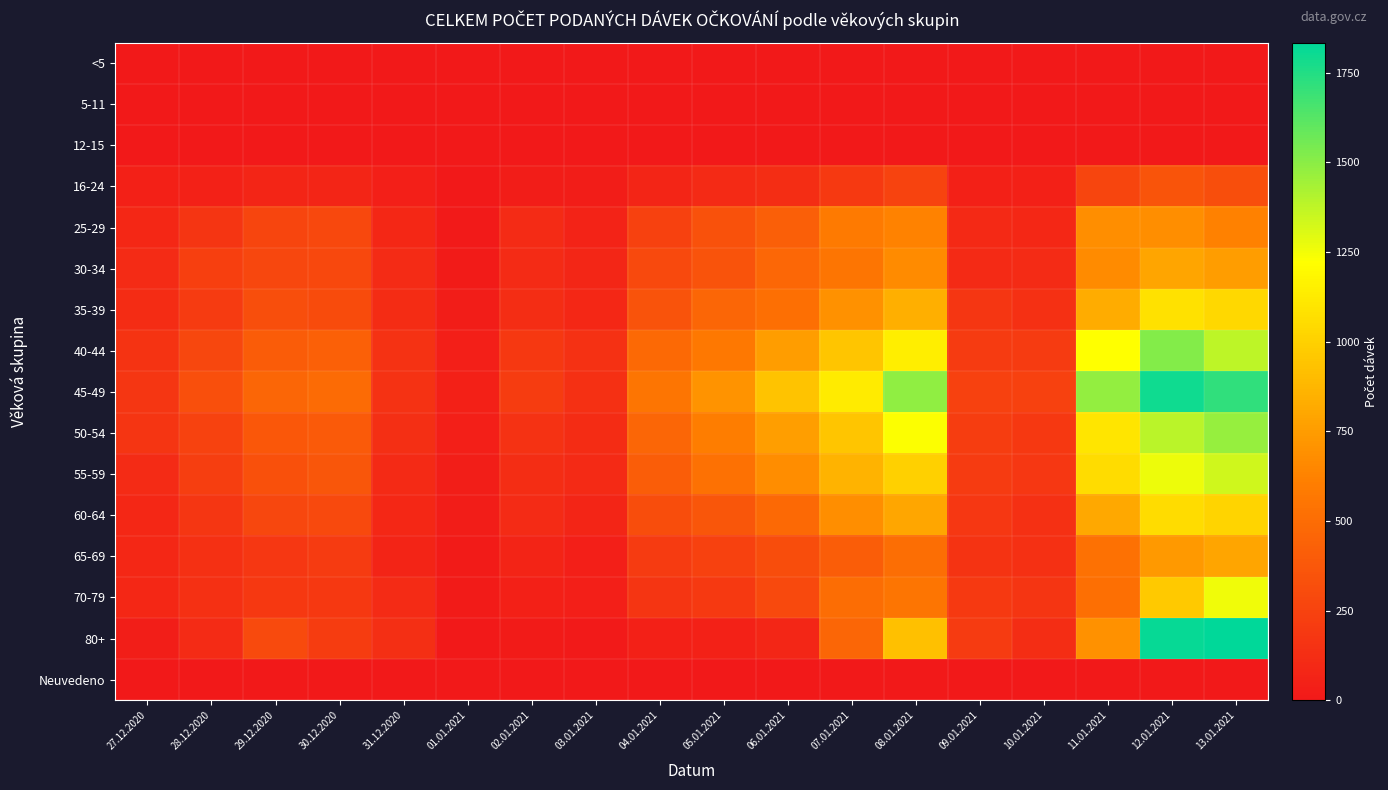

At how many categories does at least one series exceed 350?

10